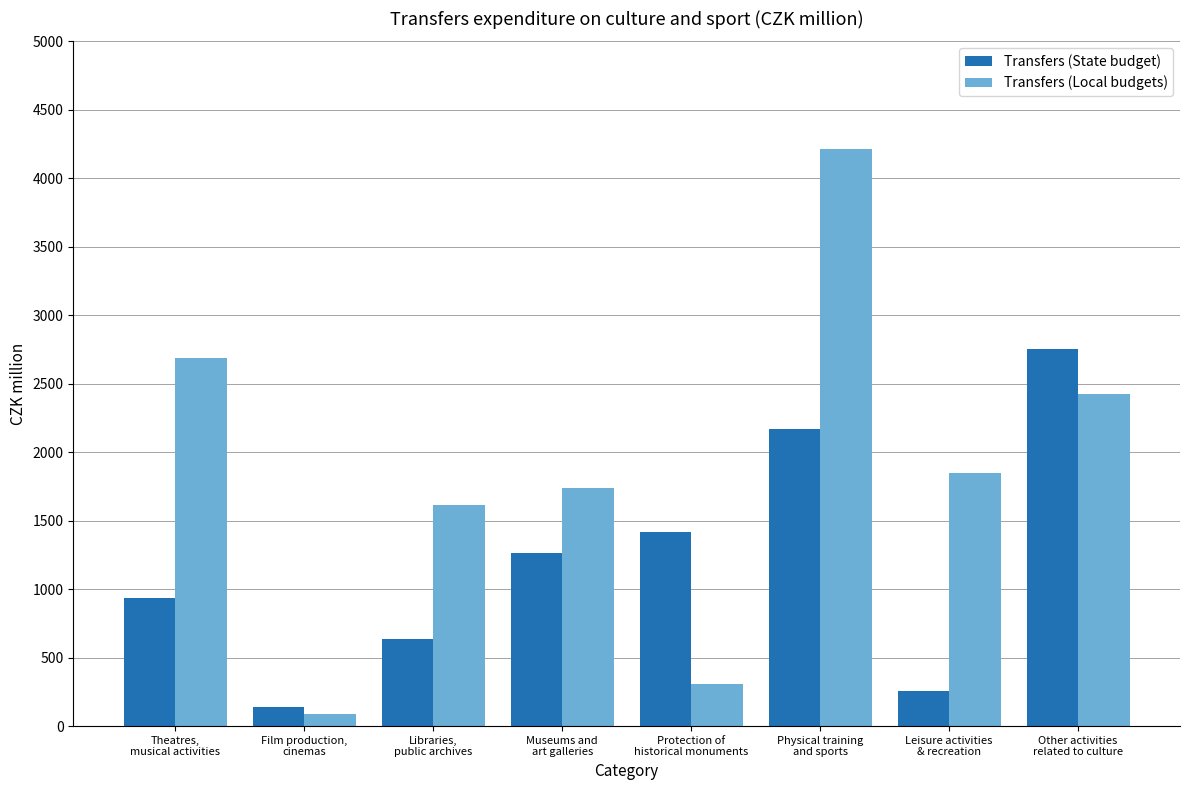

The Transfers (State budget) series shows 257 at Leisure activities
& recreation. True or false?

True